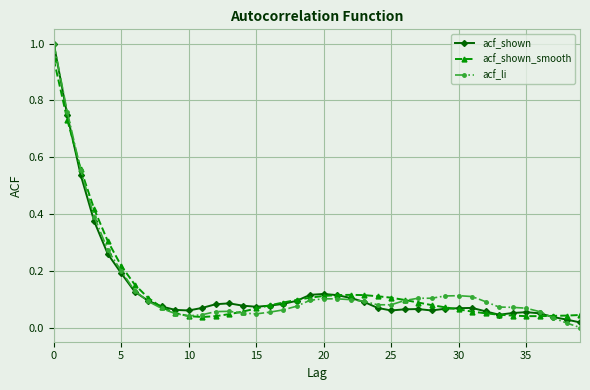

What is the greatest value displayed?

1.0